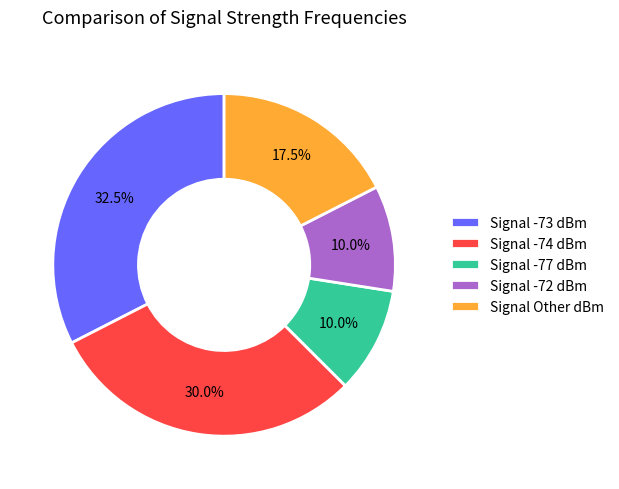

What percentage do Signal Other dBm and Signal -74 dBm together represent?

47.5%